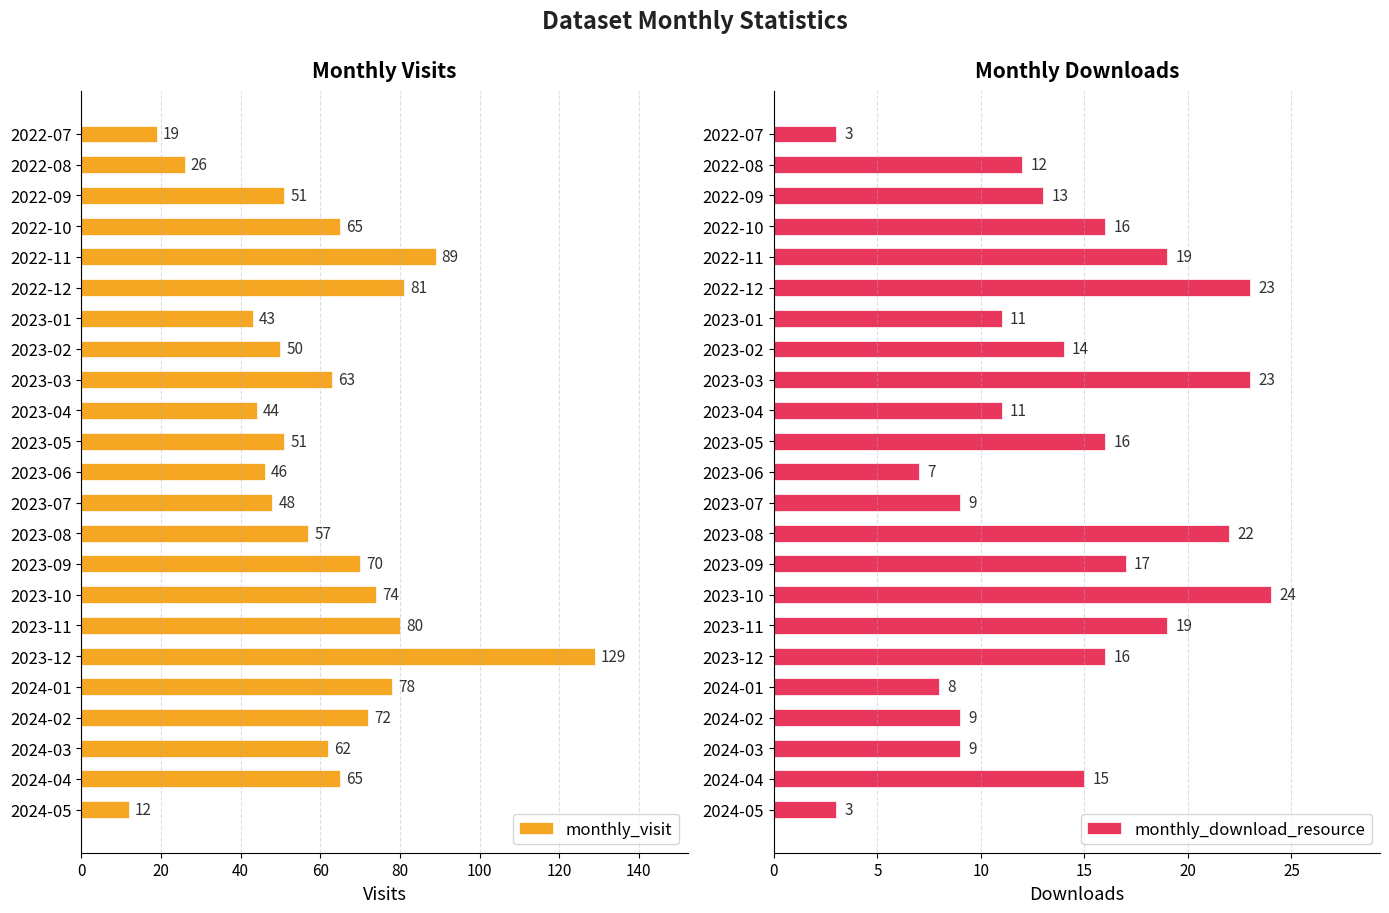

What is the value of the monthly_visit bar at the 9th from the left?

63